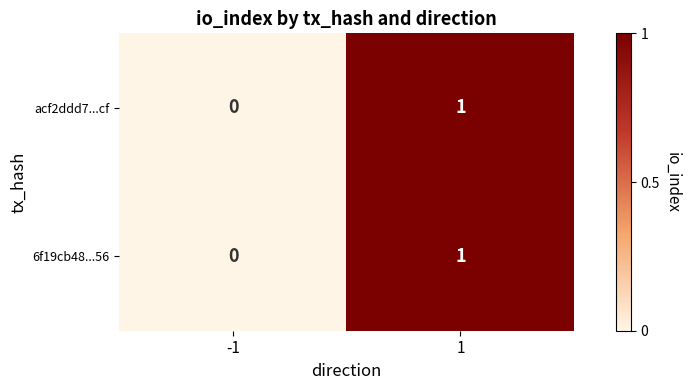

The value of acf2ddd7...cf at 1 is 1. True or false?

True